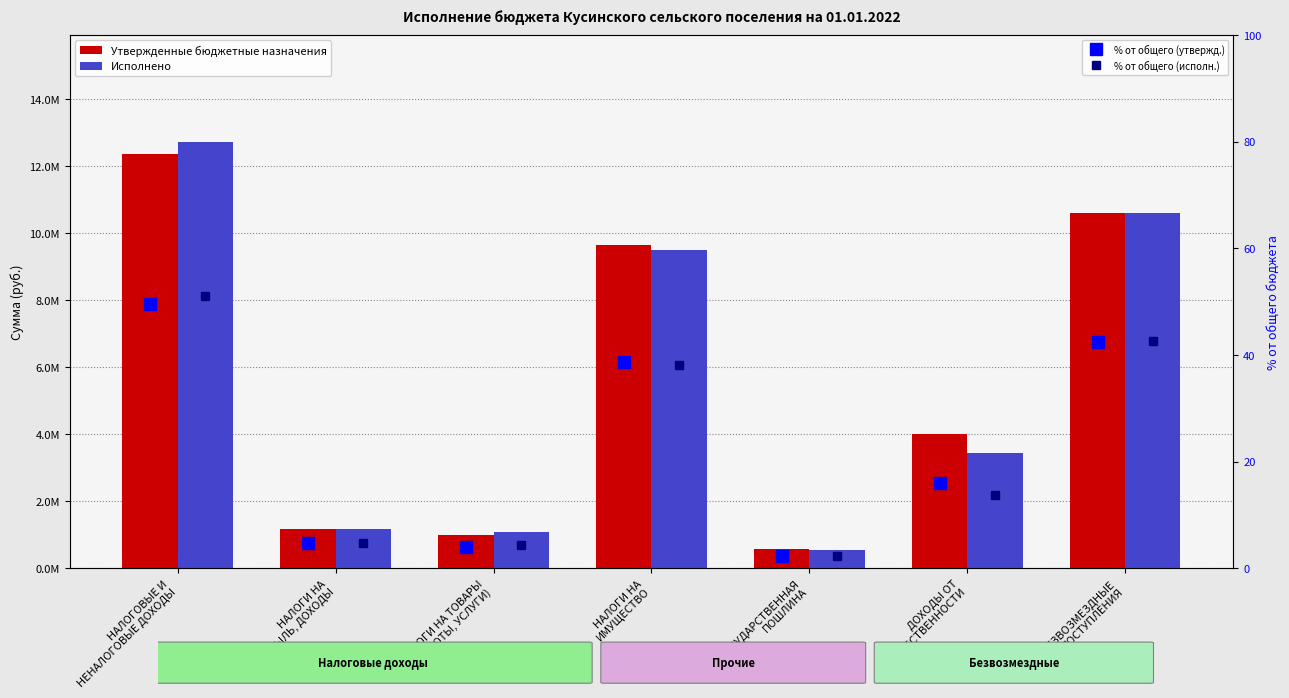

Which series has the largest total across all categories?

Утвержденные бюджетные назначения